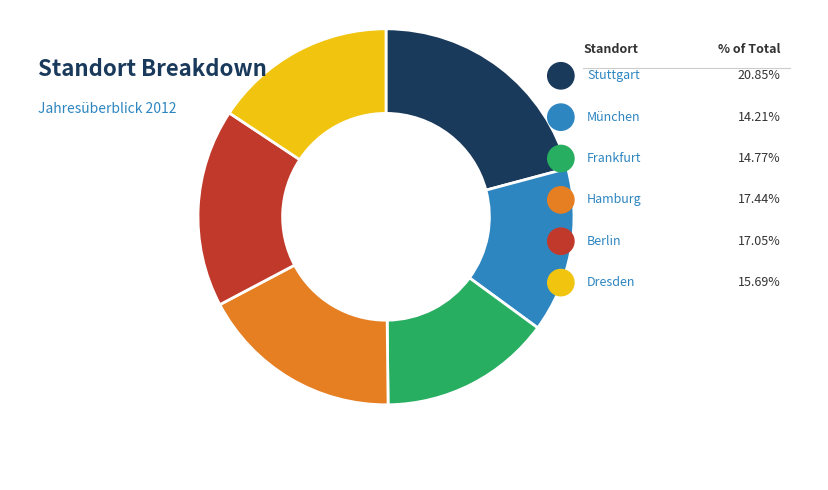

To the nearest percent, what percentage of the pie is Berlin?

17%